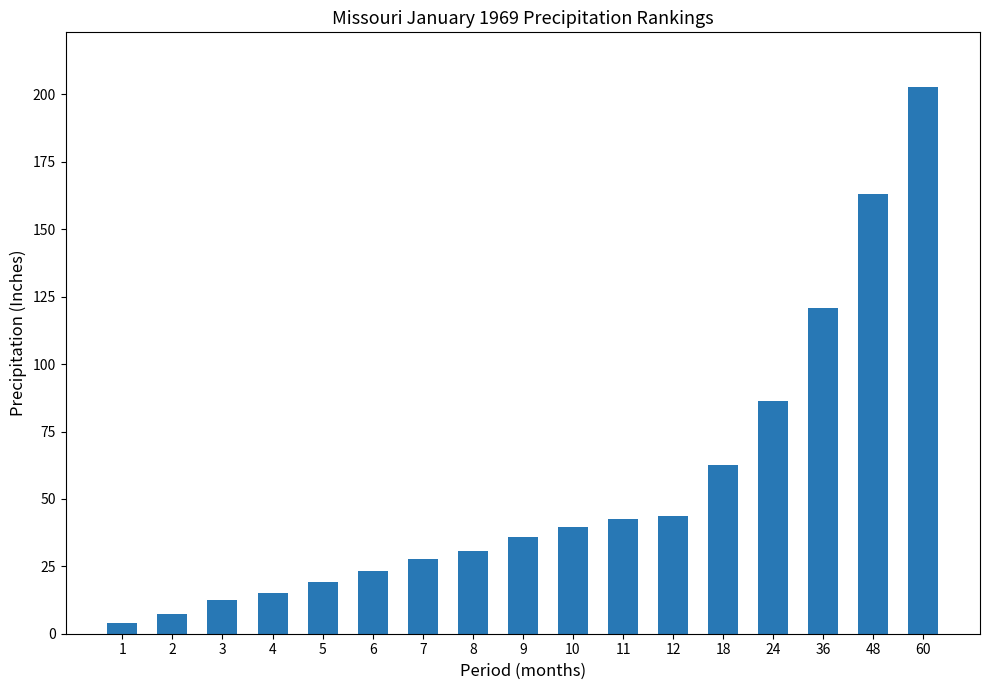

Count the number of categories in the chart.

17